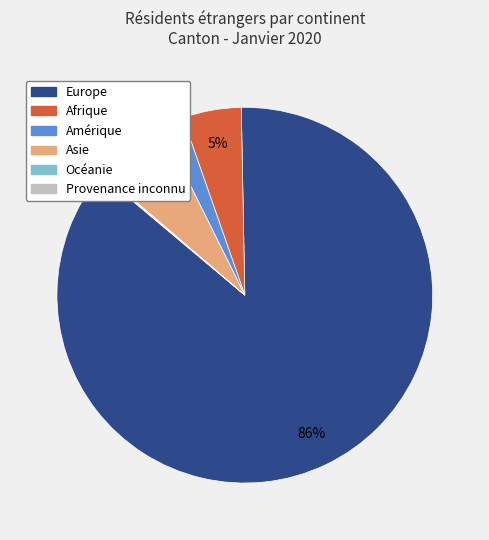

Between Europe and Afrique, which is larger?

Europe